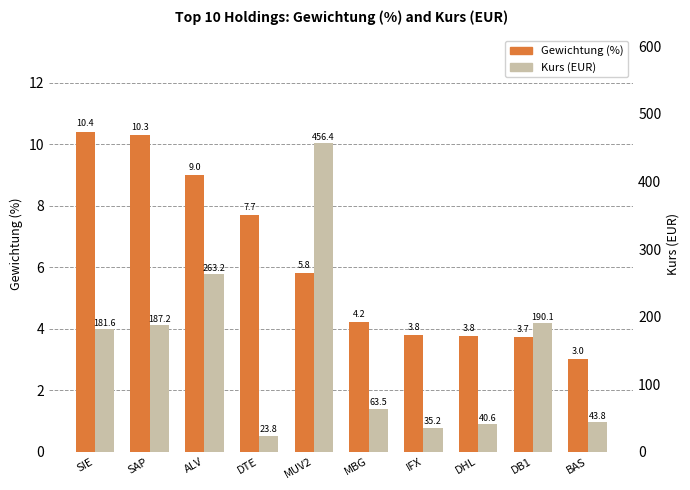

Which series has the largest total across all categories?

Kurs (EUR)